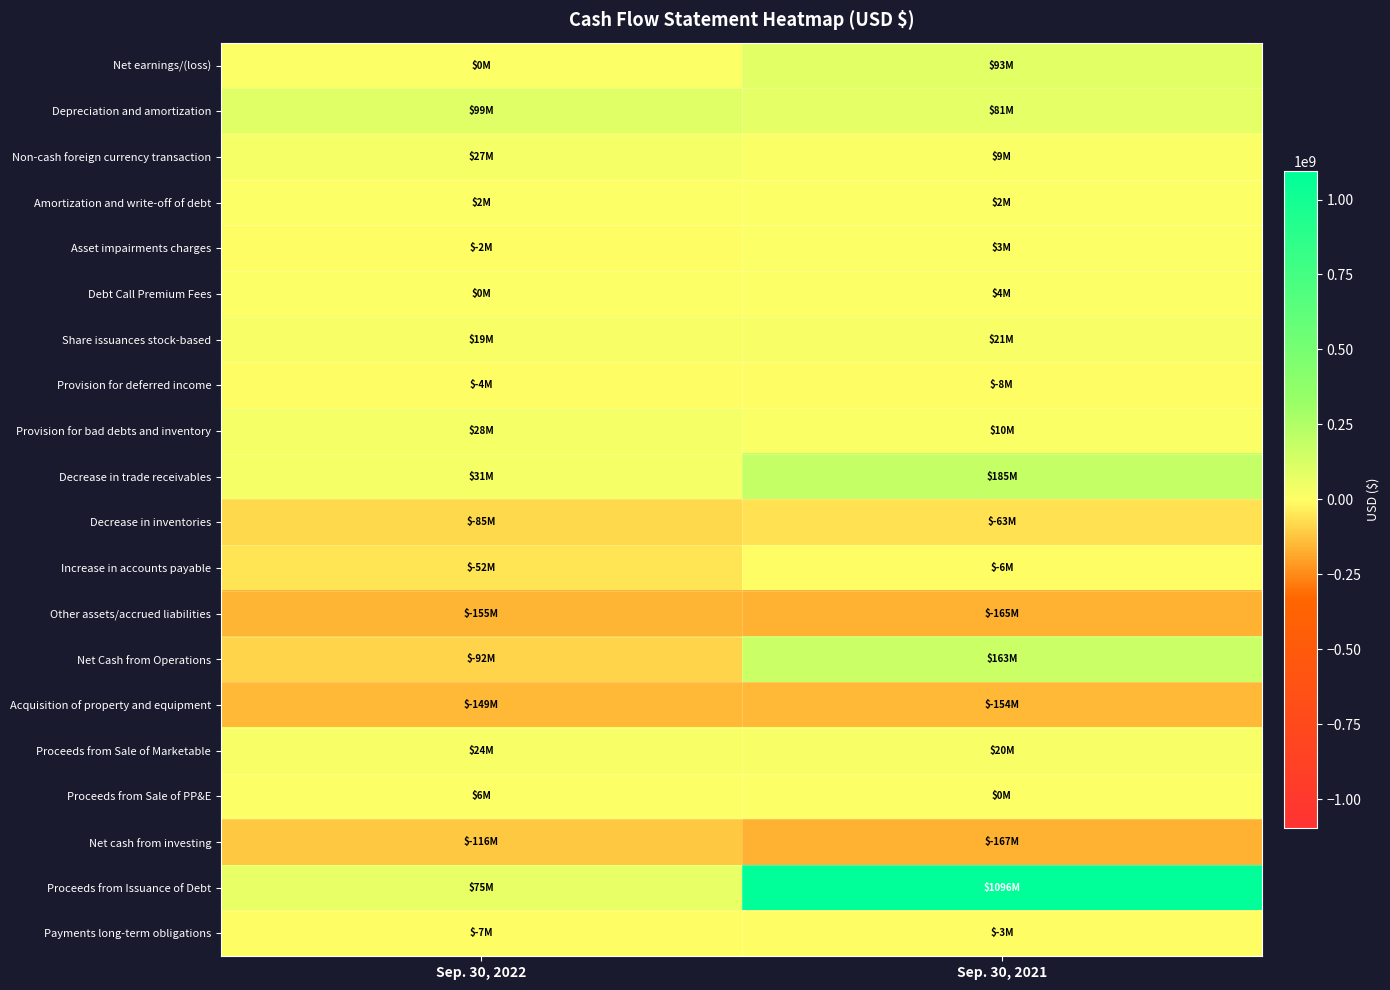

What is the difference between the highest and lowest values at Sep. 30, 2022?

254000000